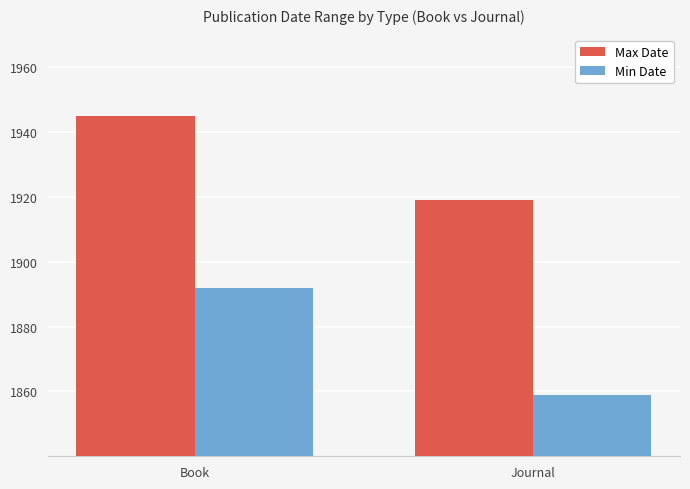

What is the sum of all Max Date values?

3864